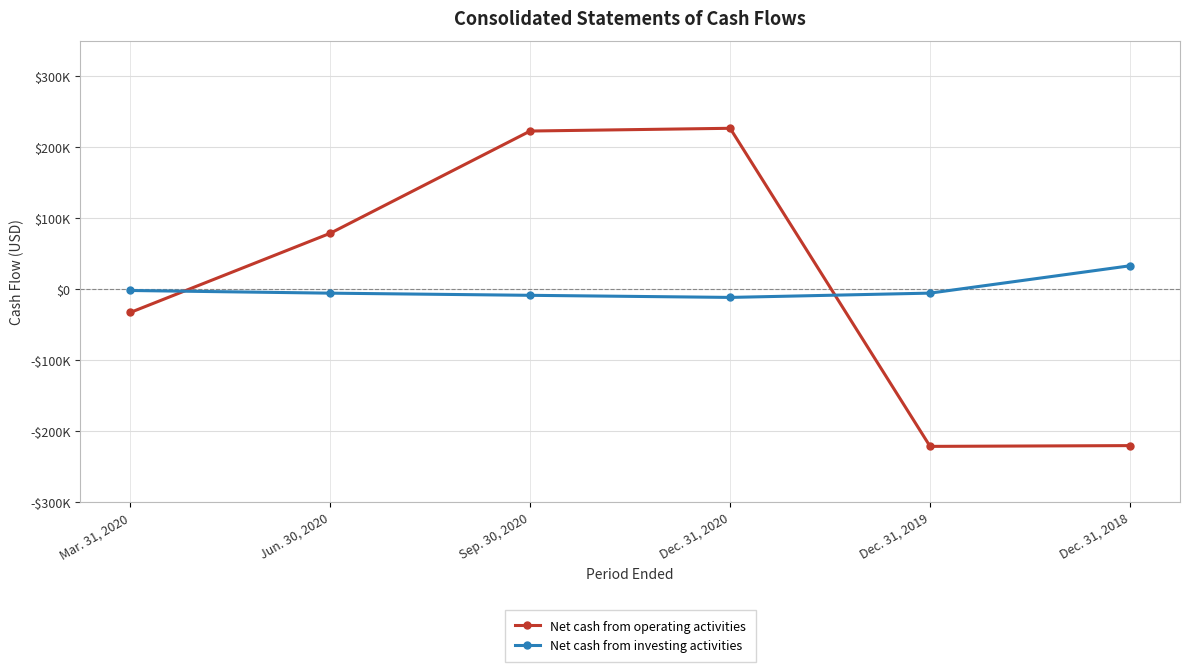

Read the Net cash from operating activities value at Dec. 31, 2018, to the nearest 10.

-220500